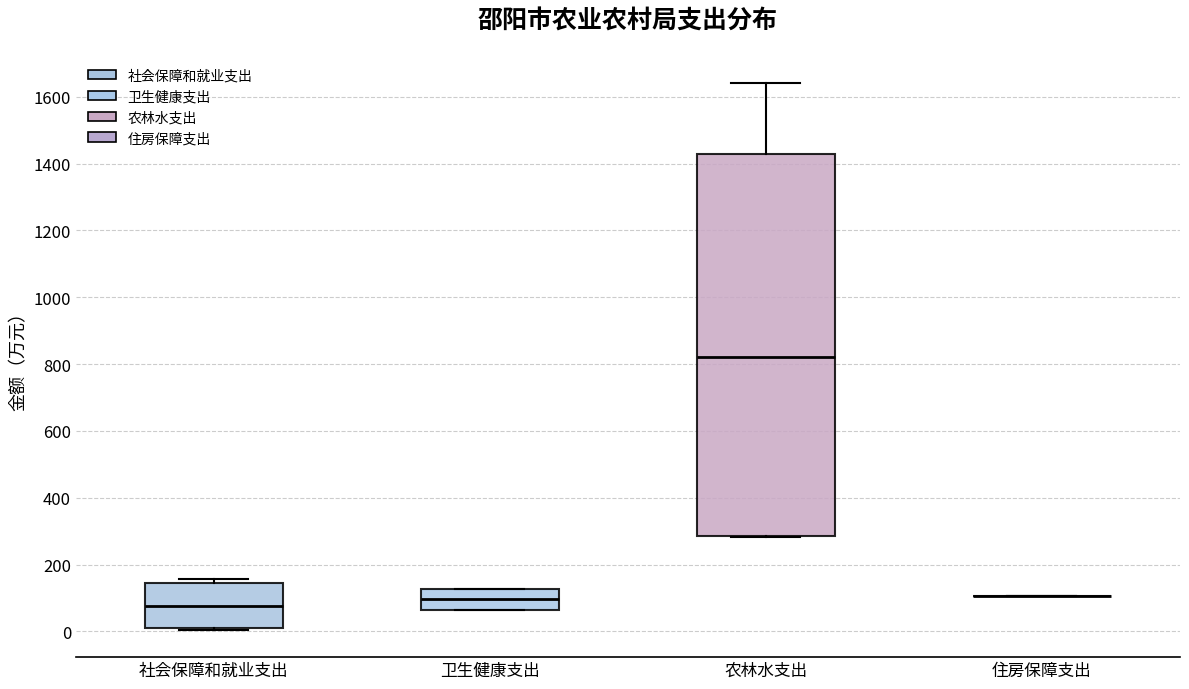

Which box is the tallest, from its lower edge to its upper edge?

农林水支出